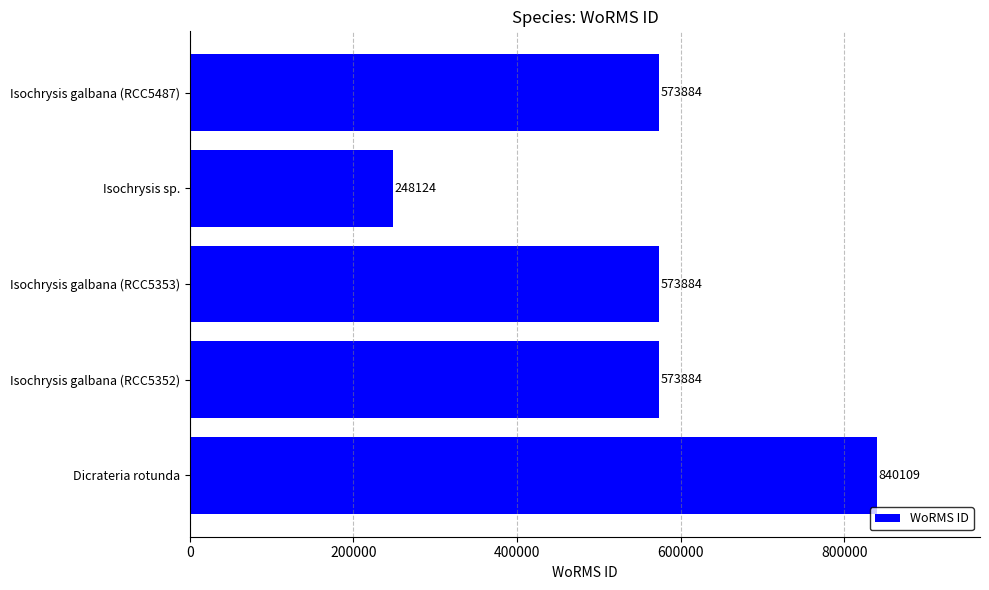

What is the minimum value shown in the chart?

248124